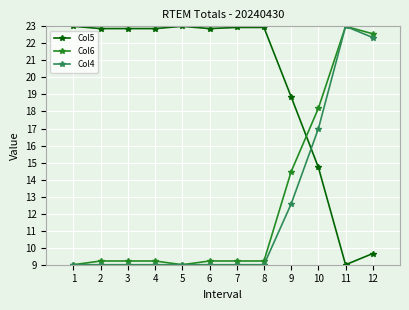

What is the difference between the highest and lowest values at 11?

14.0